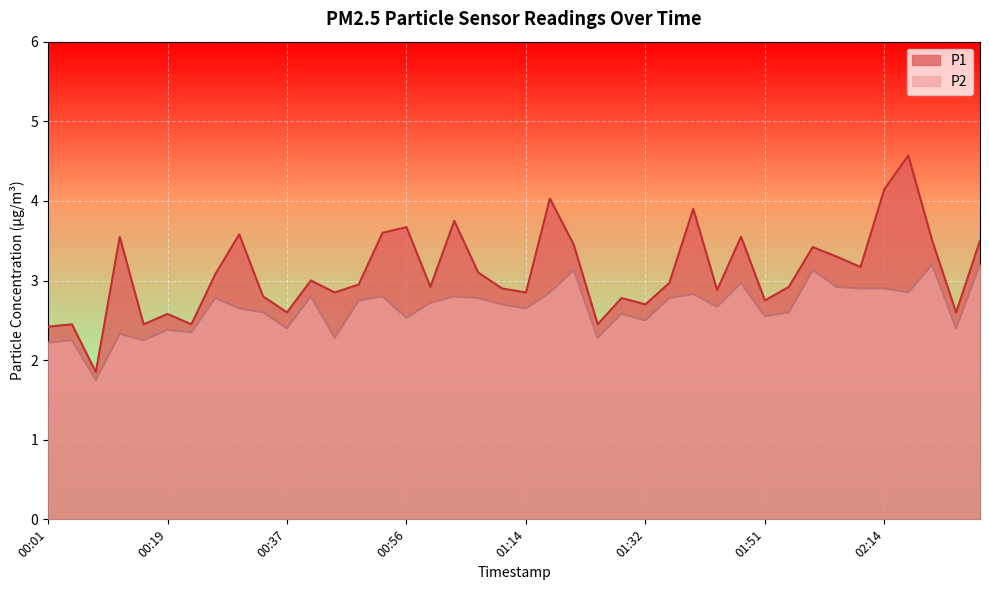

What is the difference between the highest and lowest values at 02:02?

0.4